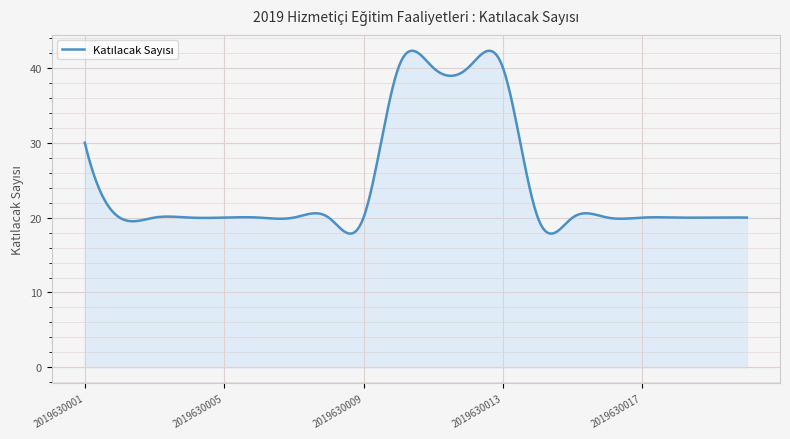

What is the smallest value displayed?

17.9